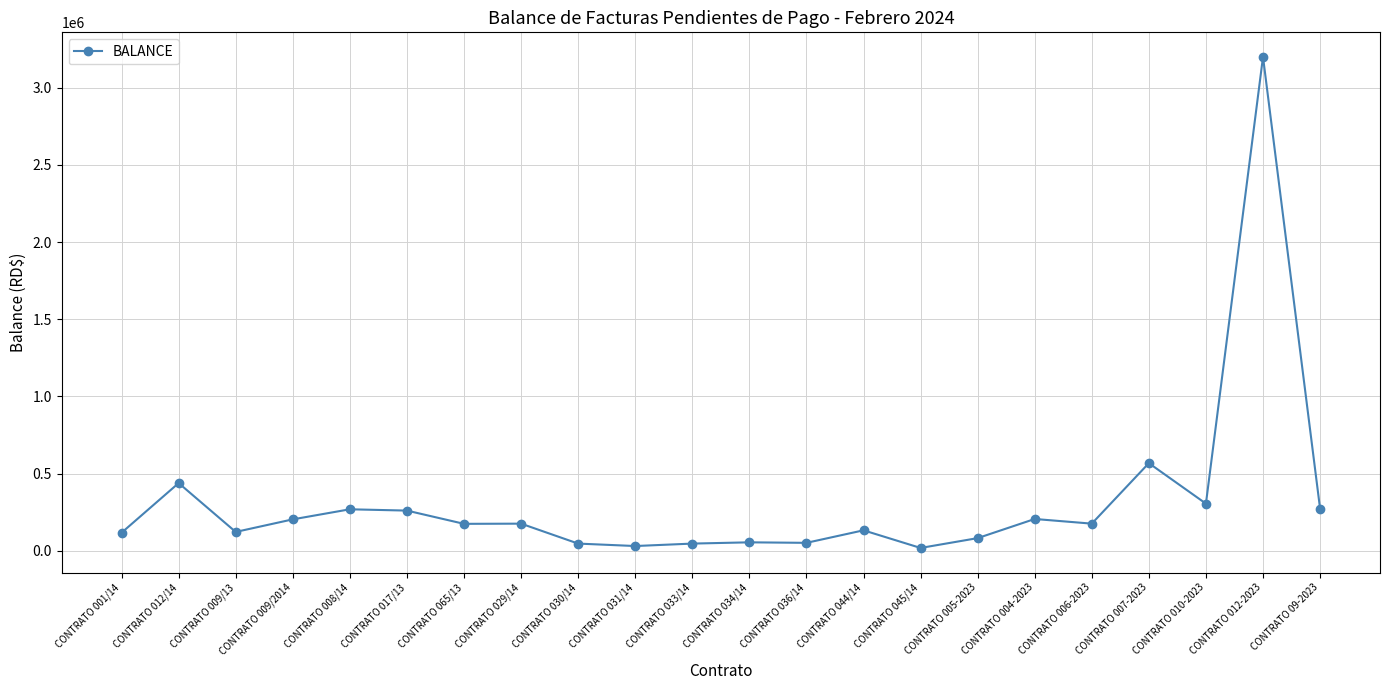

What is the difference between the maximum and minimum values?

3181150.0